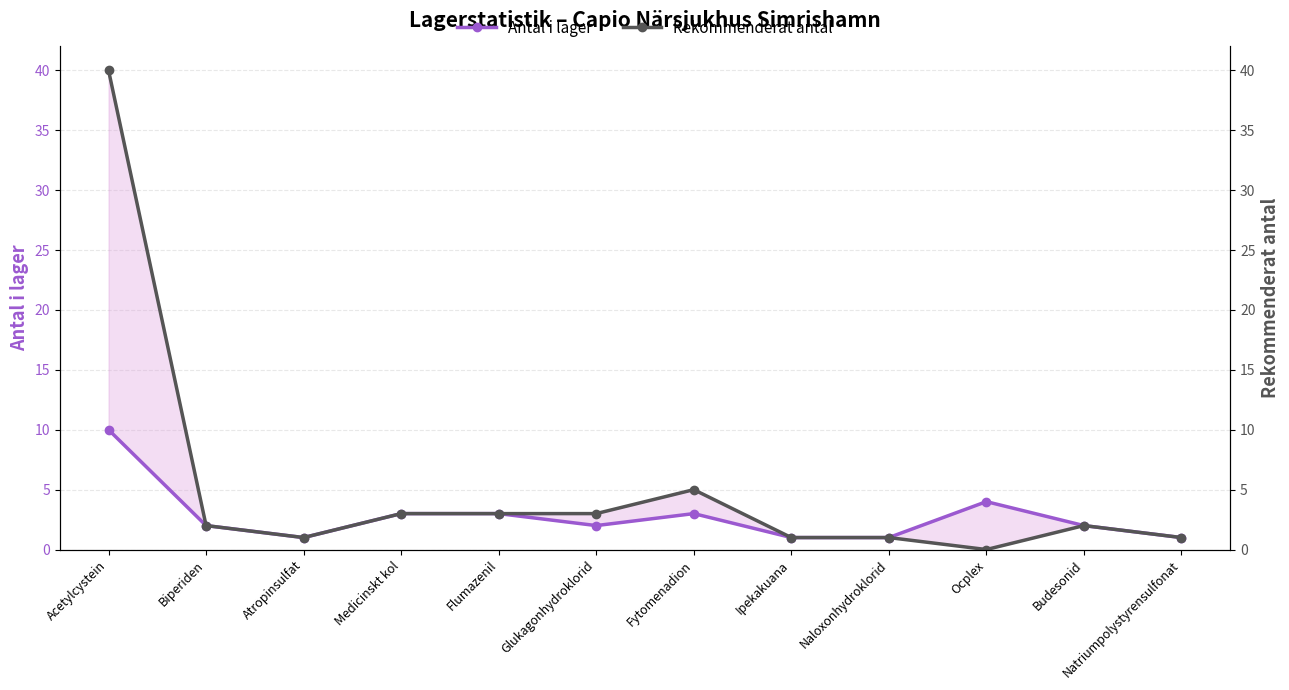

Which category has the highest value in the Antal i lager series?

Acetylcystein